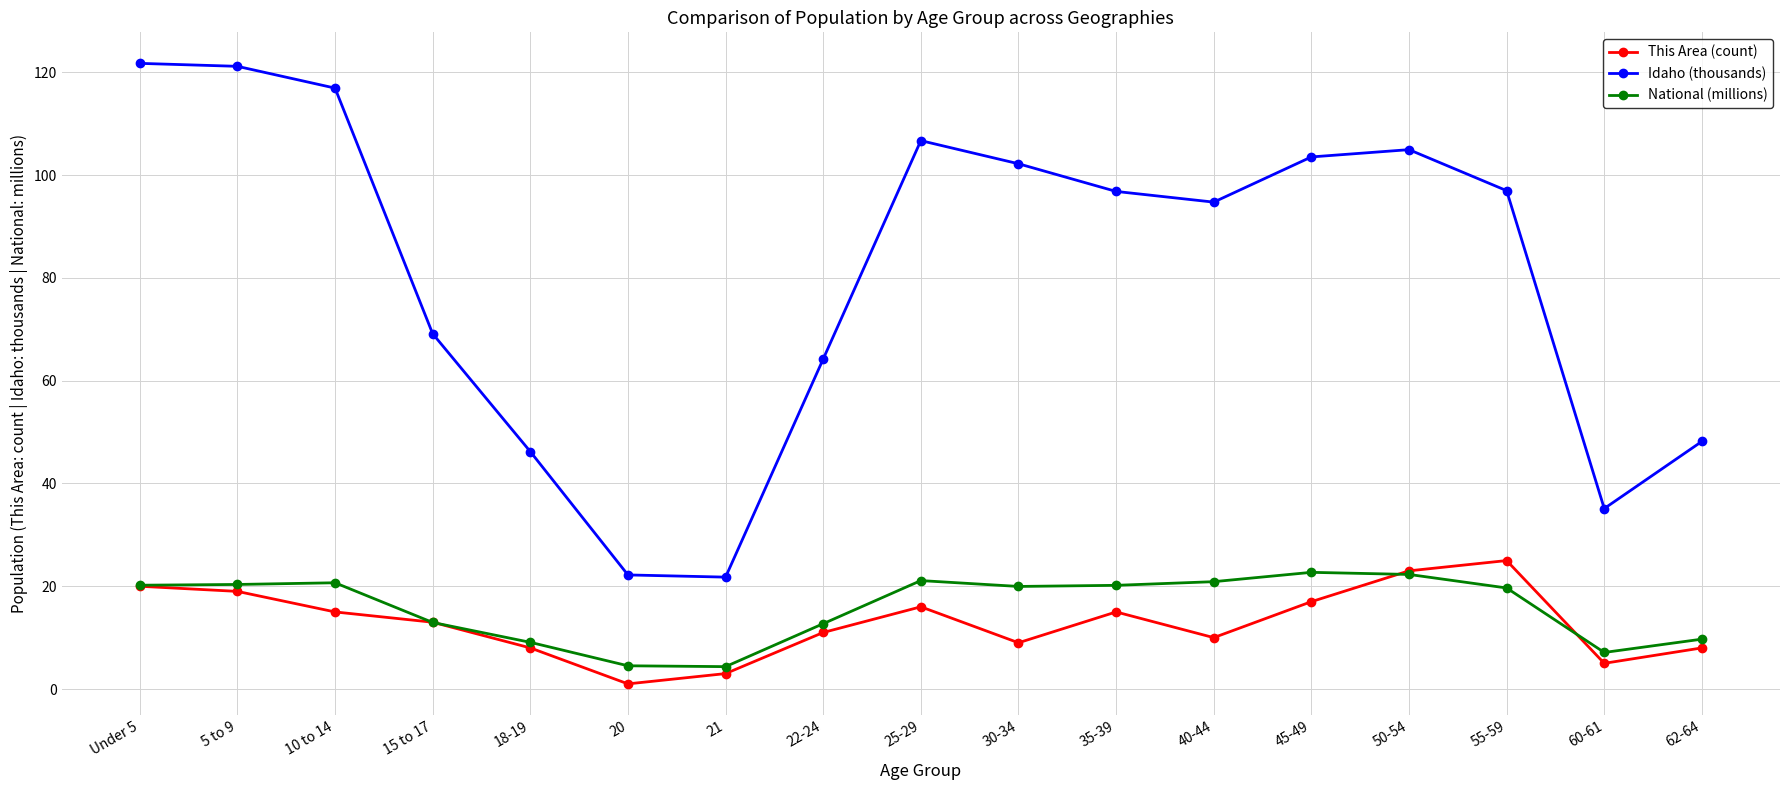

Is the value of This Area (count) at 15 to 17 greater than the value of National (millions) at 18-19?

Yes